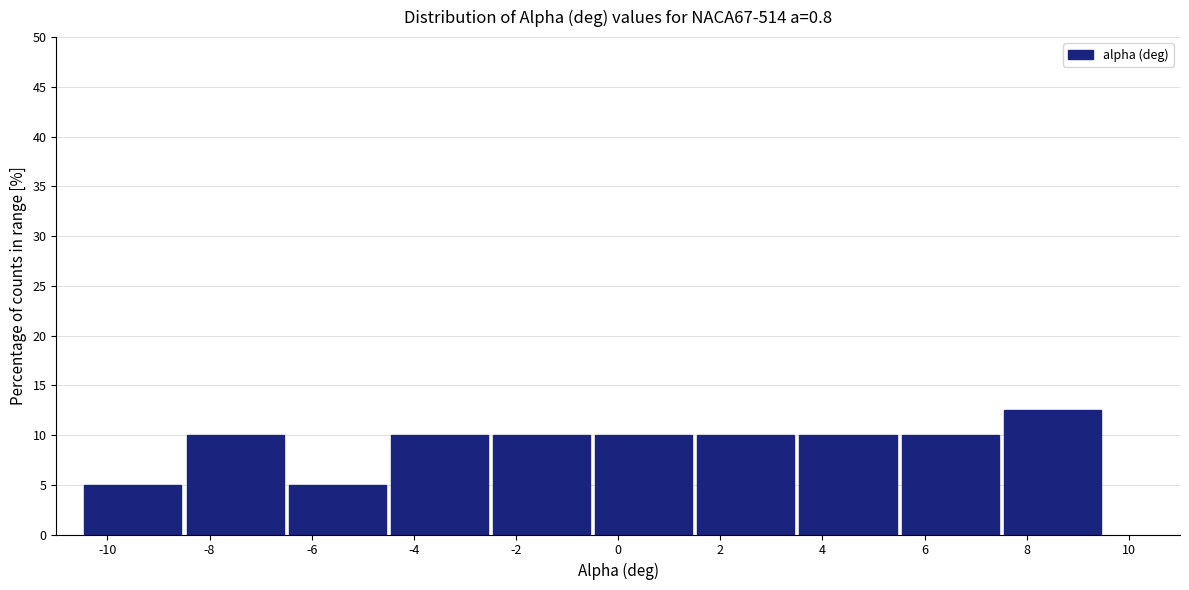

Reading left to right, list every bar in this chart as the range it spans on the x-axis followed by its height. The values are not printed on the chart, so give them approximately, as read against the axis.

-10.5 to -8.5: 5.0
-8.5 to -6.5: 10.0
-6.5 to -4.5: 5.0
-4.5 to -2.5: 10.0
-2.5 to -0.5: 10.0
-0.5 to 1.5: 10.0
1.5 to 3.5: 10.0
3.5 to 5.5: 10.0
5.5 to 7.5: 10.0
7.5 to 9.5: 12.5